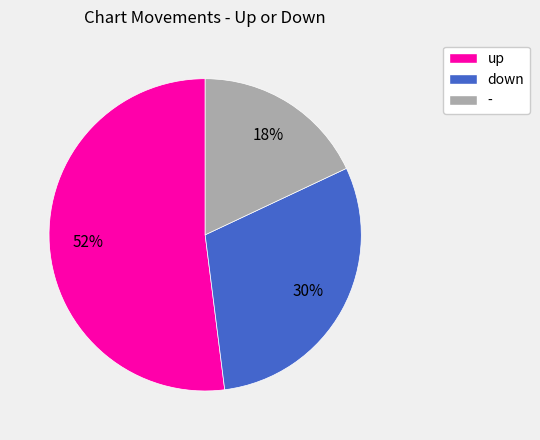

Which has a higher value, up or down?

up